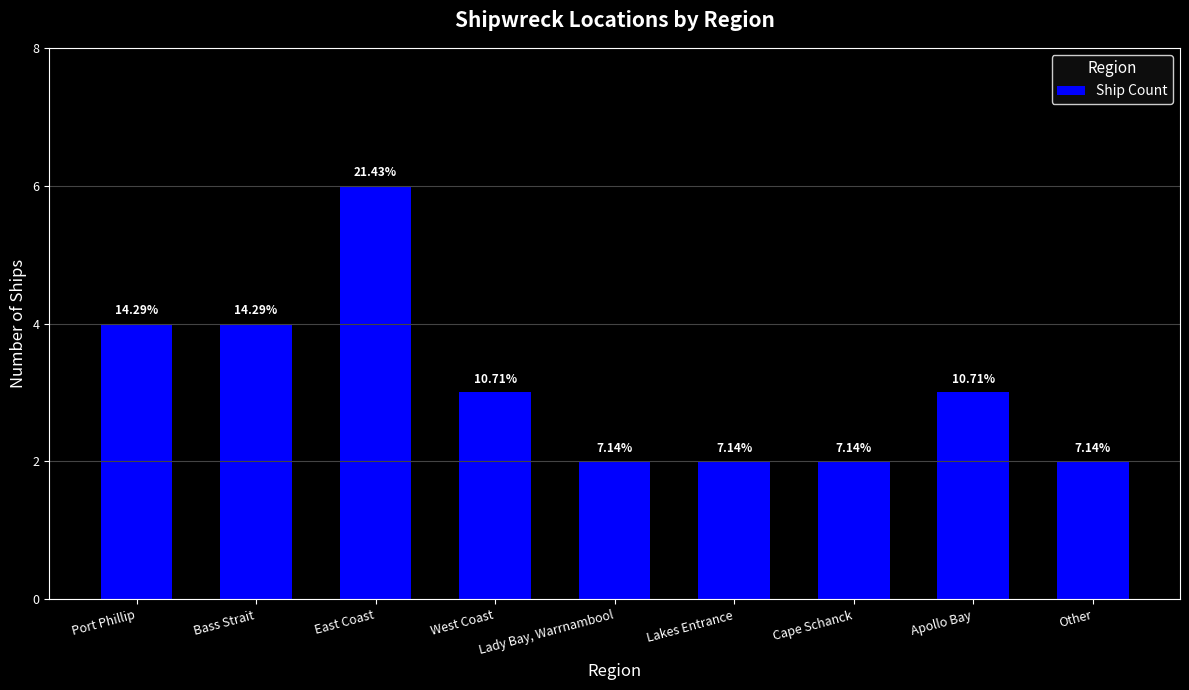

Reading left to right, transcribe all the data shown in this chart.

Port Phillip=4	Bass Strait=4	East Coast=6	West Coast=3	Lady Bay, Warrnambool=2	Lakes Entrance=2	Cape Schanck=2	Apollo Bay=3	Other=2